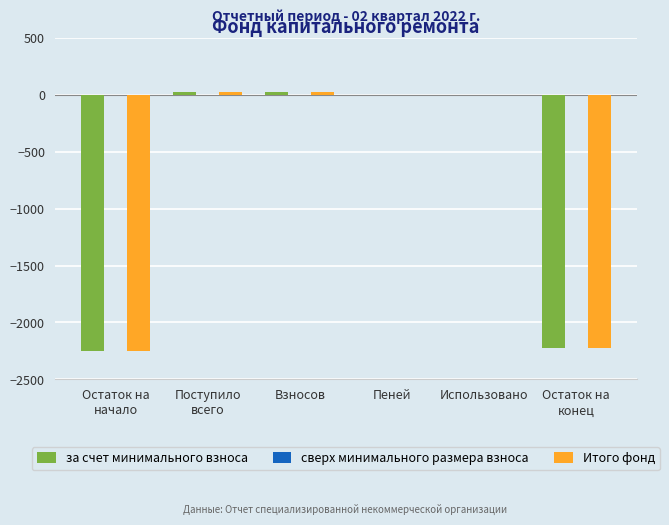

Is it true that Итого фонд equals 0.0 at Использовано?

True